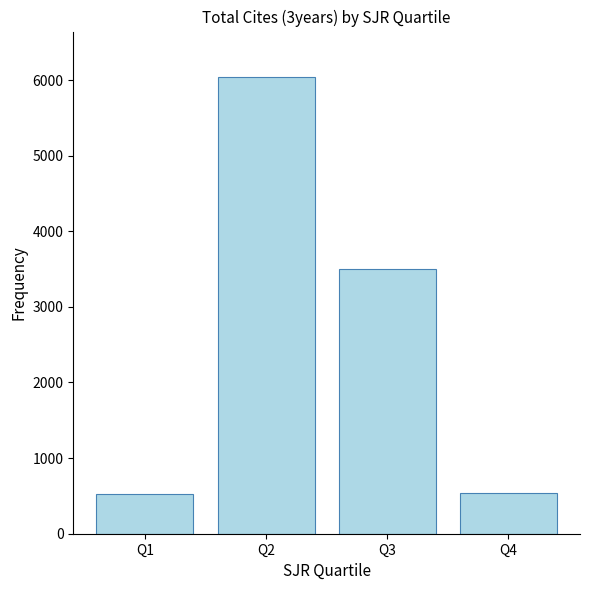

Which category has the highest value across all series?

Q2